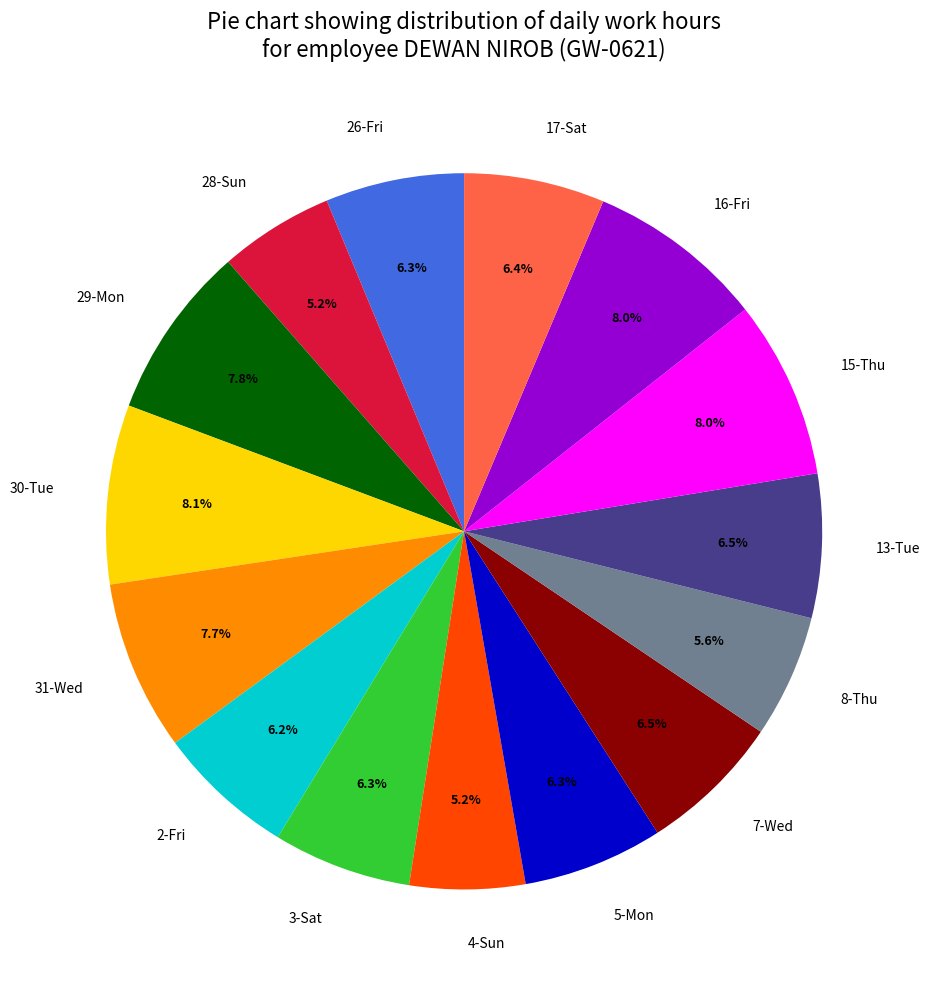

Do 17-Sat and 15-Thu together represent more than half of the pie?

No